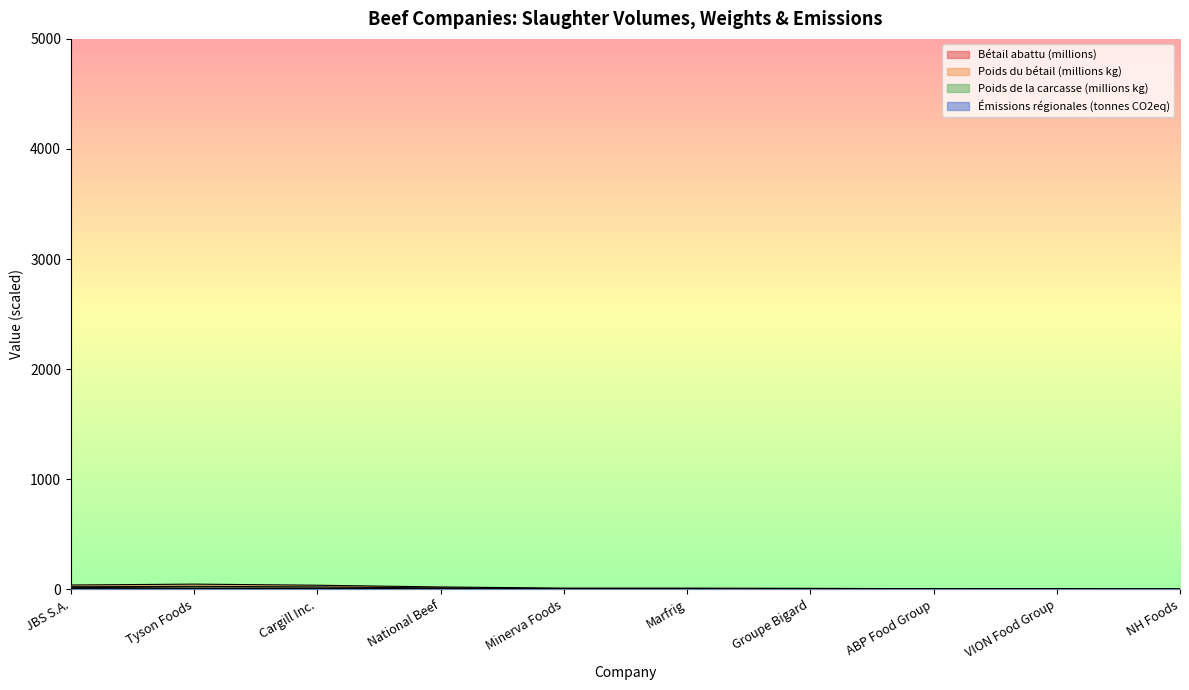

True or false: Émissions régionales (tonnes CO2eq) and Poids du bétail (millions kg) cross at least once.

False